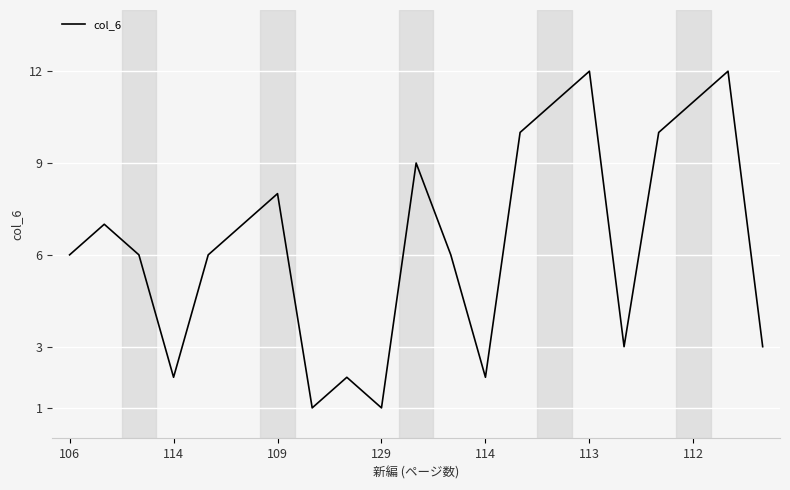

What is the difference between the maximum and minimum values?

11